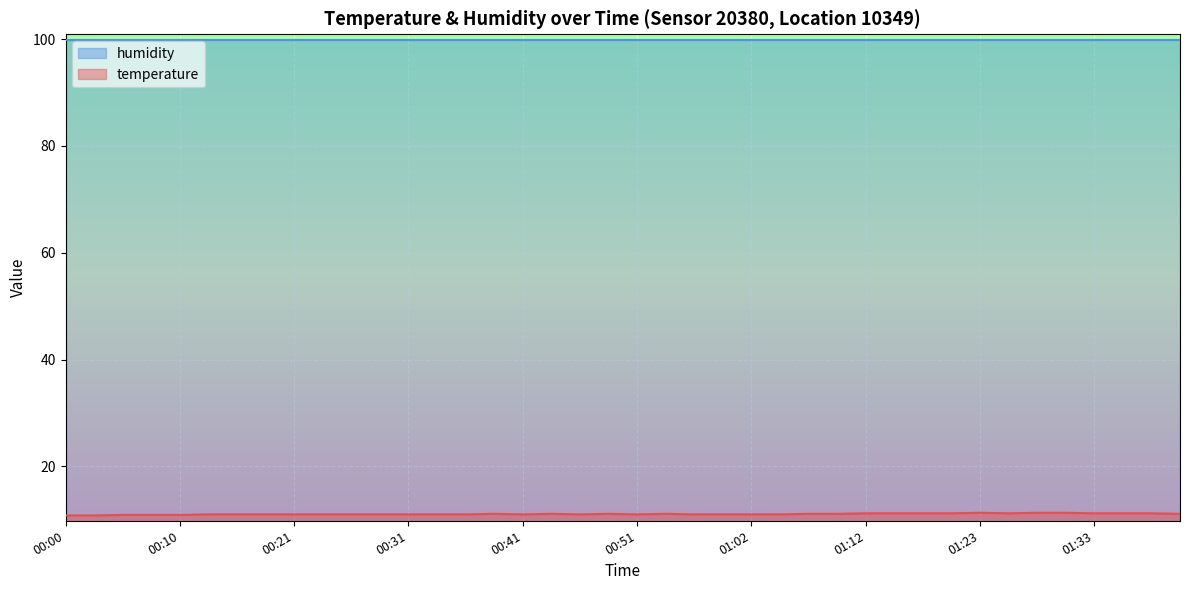

Approximately how many times larger is the value at 00:23 compared to 00:00?

1.0